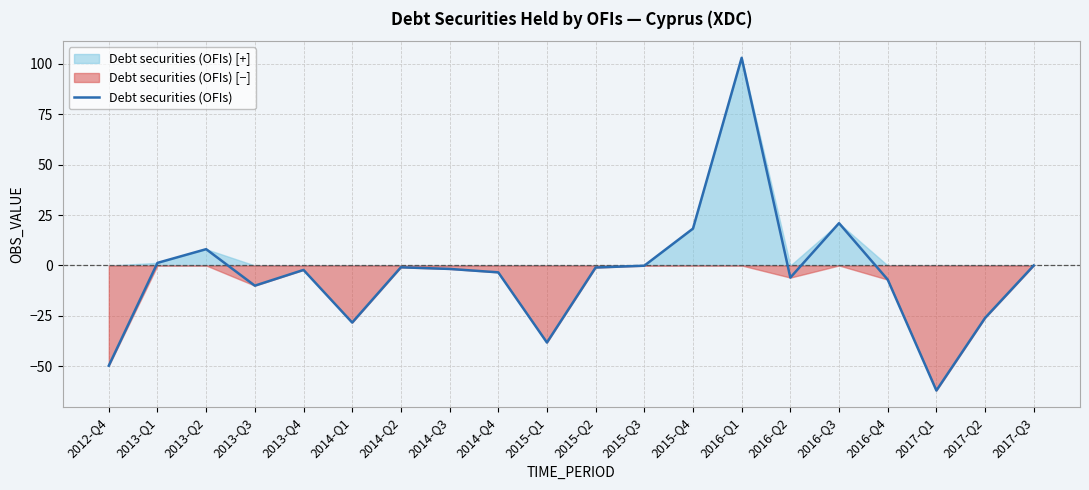

How many data points are less than -1?

11